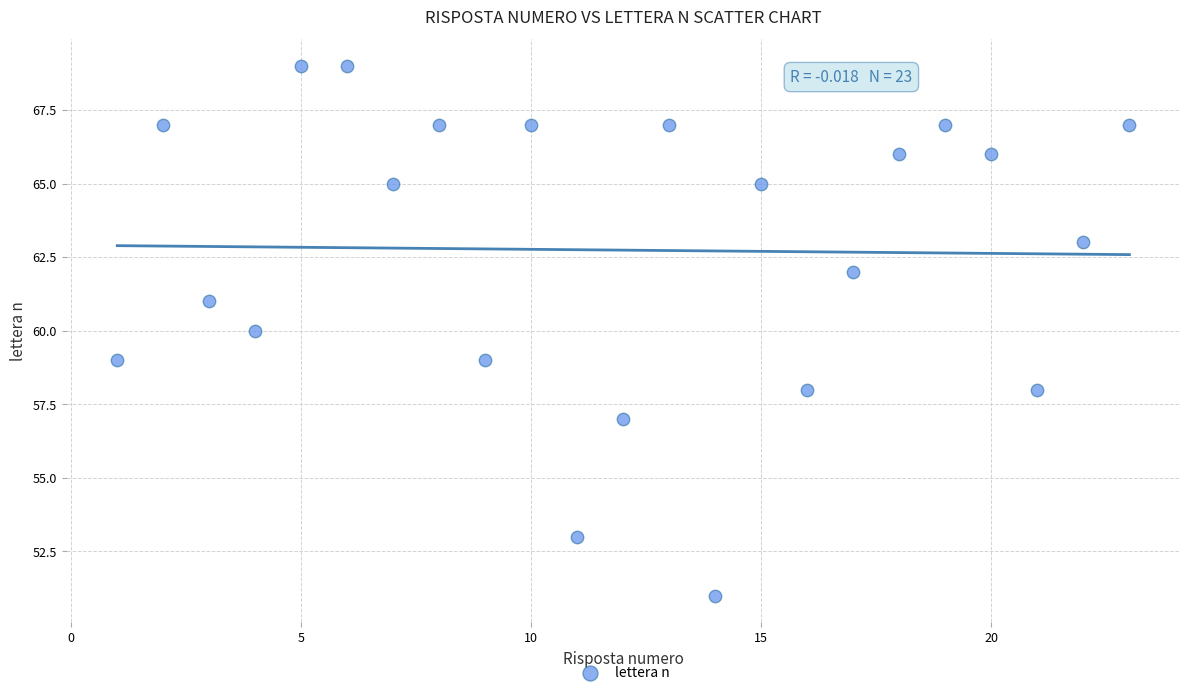

What is the range of X values (max minus min)?

22